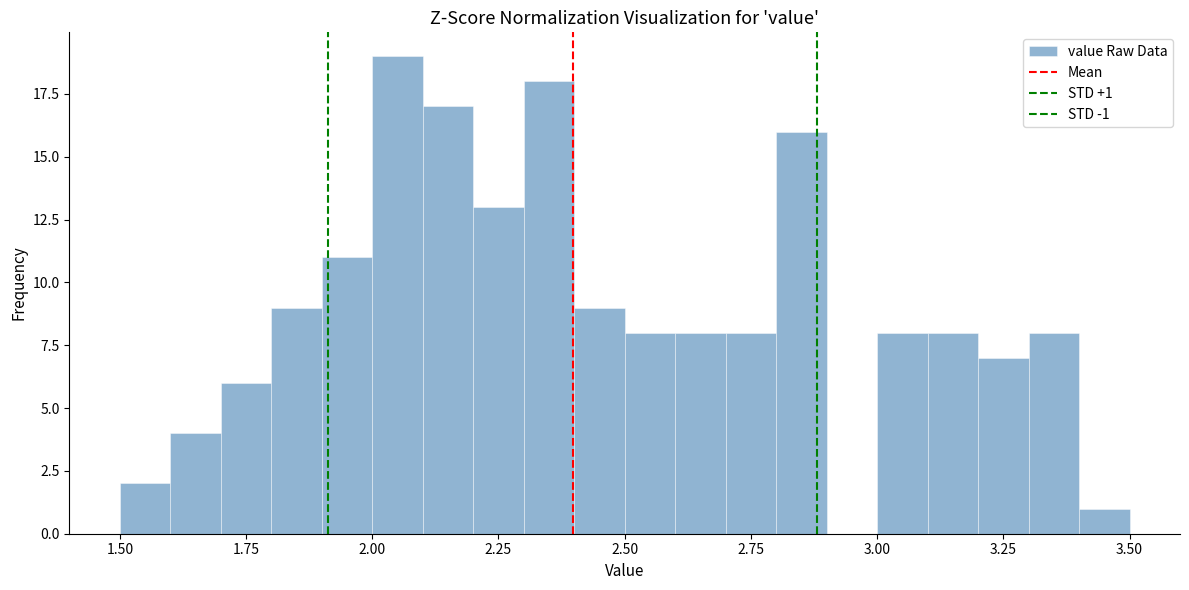

Around what value on the x-axis is the tallest bar? Give the approximate position of its centre, as read against the axis.

2.05